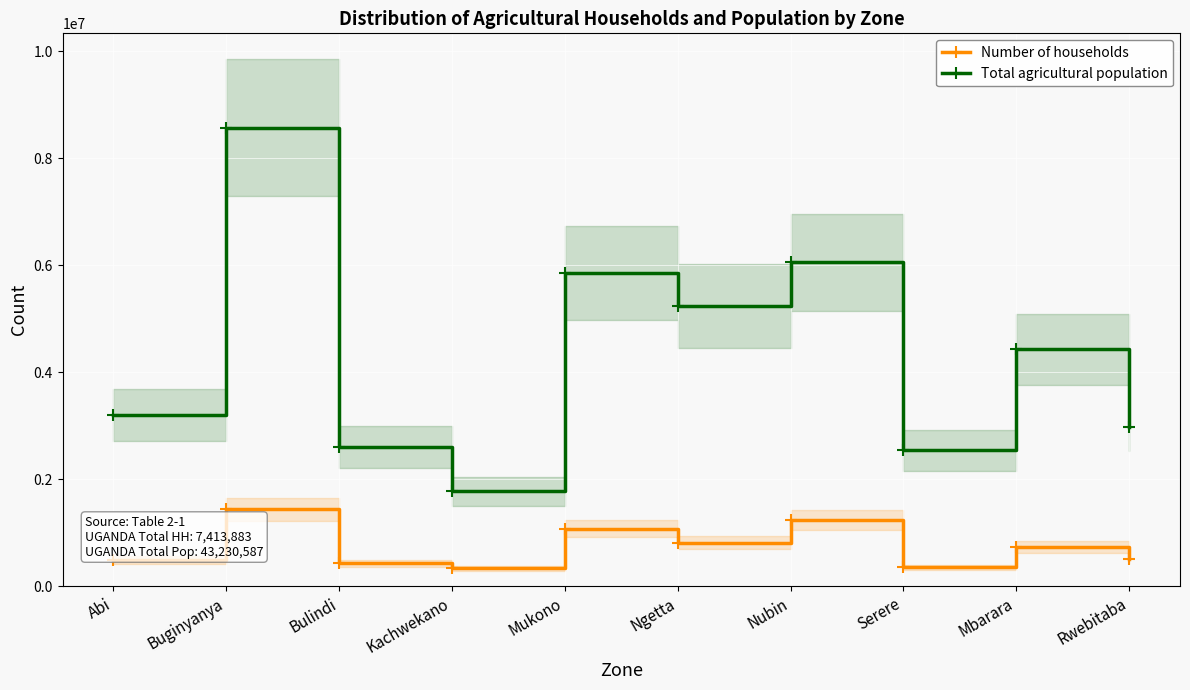

Reading right to left, transcribe all the data shown in this chart.

Number of households: 512188	738695	350476	1231335	808775	1074785	333577	428171	1438621	497260
Total agricultural population: 2972202	4425006	2541135	6053397	5234999	5859733	1770211	2603066	8568219	3202619